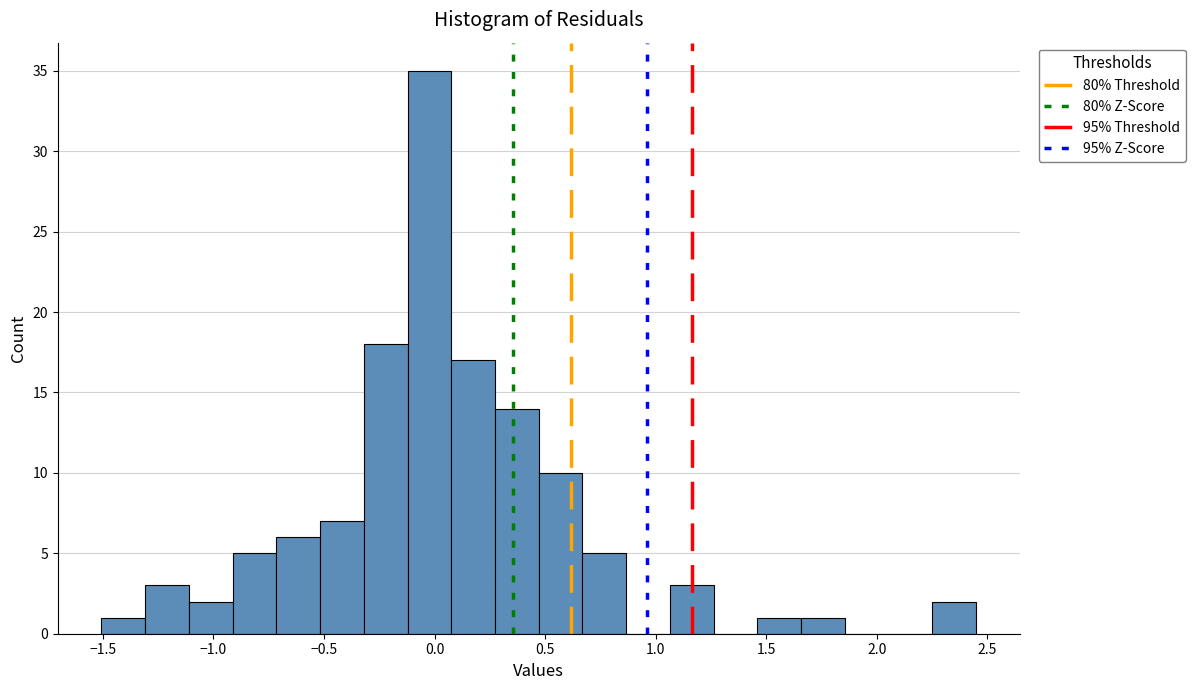

Read against the x-axis, roughly where is the centre of the tallest bar?

0.00